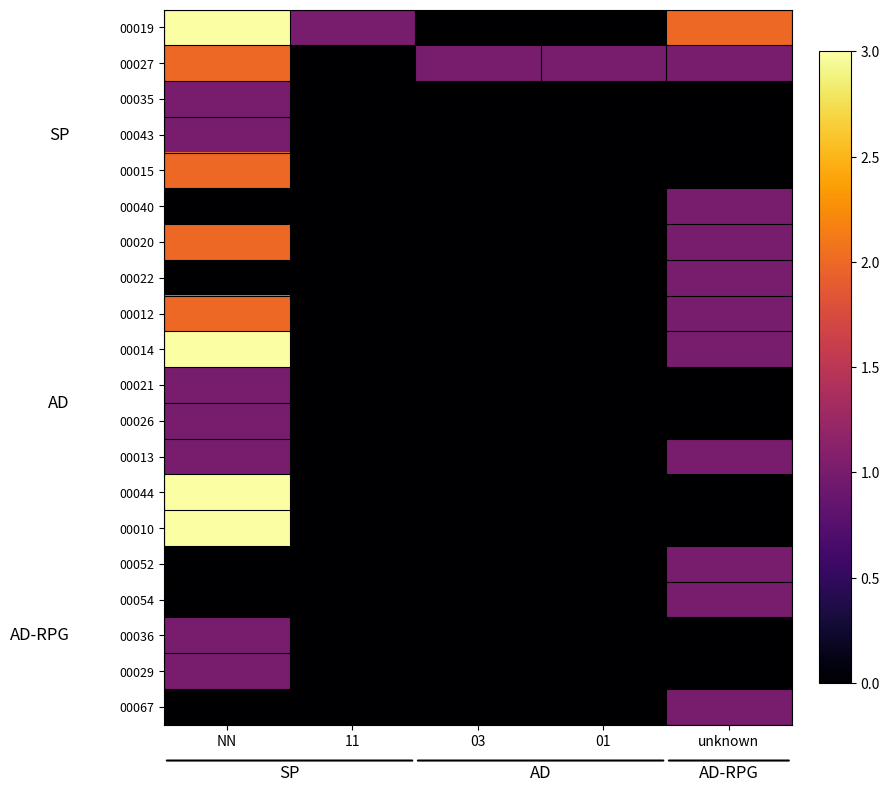

Reading right to left, what are all the values shown in this chart?

00019: unknown=2	01=0	03=0	11=1	NN=3
00027: unknown=1	01=1	03=1	11=0	NN=2
00035: unknown=0	01=0	03=0	11=0	NN=1
00043: unknown=0	01=0	03=0	11=0	NN=1
00015: unknown=0	01=0	03=0	11=0	NN=2
00040: unknown=1	01=0	03=0	11=0	NN=0
00020: unknown=1	01=0	03=0	11=0	NN=2
00022: unknown=1	01=0	03=0	11=0	NN=0
00012: unknown=1	01=0	03=0	11=0	NN=2
00014: unknown=1	01=0	03=0	11=0	NN=3
00021: unknown=0	01=0	03=0	11=0	NN=1
00026: unknown=0	01=0	03=0	11=0	NN=1
00013: unknown=1	01=0	03=0	11=0	NN=1
00044: unknown=0	01=0	03=0	11=0	NN=3
00010: unknown=0	01=0	03=0	11=0	NN=3
00052: unknown=1	01=0	03=0	11=0	NN=0
00054: unknown=1	01=0	03=0	11=0	NN=0
00036: unknown=0	01=0	03=0	11=0	NN=1
00029: unknown=0	01=0	03=0	11=0	NN=1
00067: unknown=1	01=0	03=0	11=0	NN=0